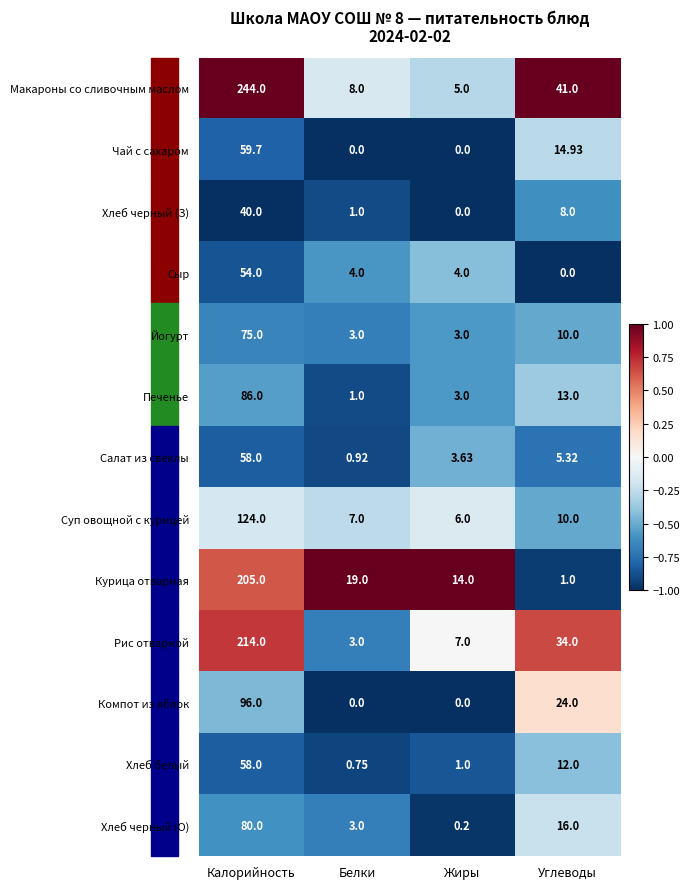

Rank the categories by Хлеб белый value from highest to lowest.

Калорийность, Углеводы, Жиры, Белки